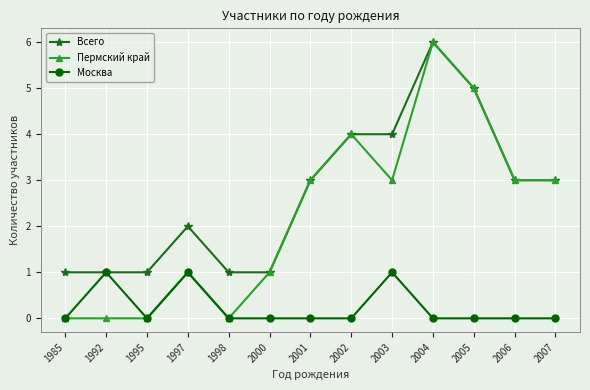

What is the value of the Всего point at the 10th from the left?

6